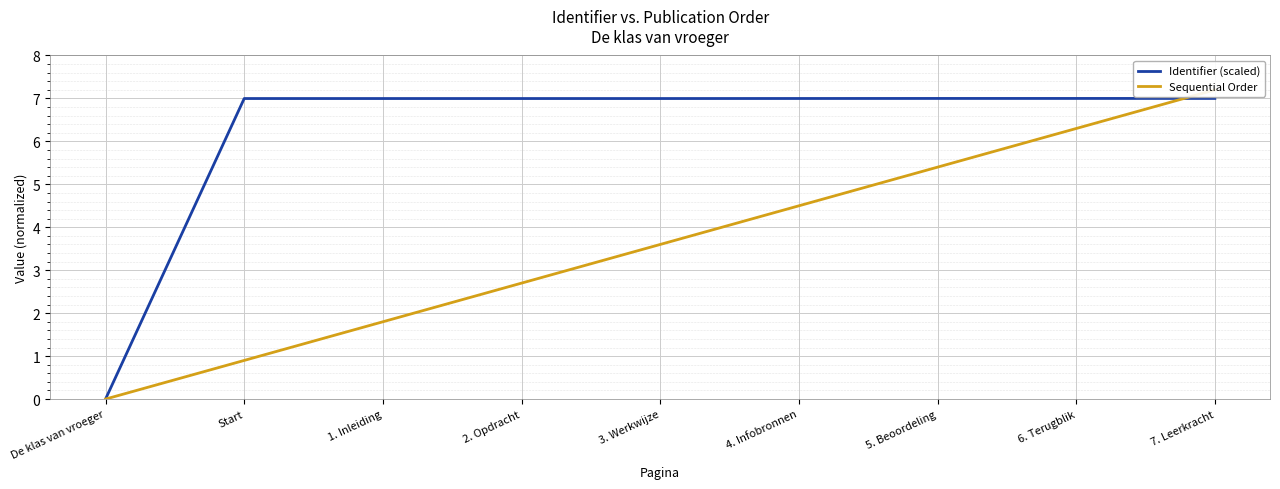

The Identifier (scaled) series shows 11.0 at Start. True or false?

False